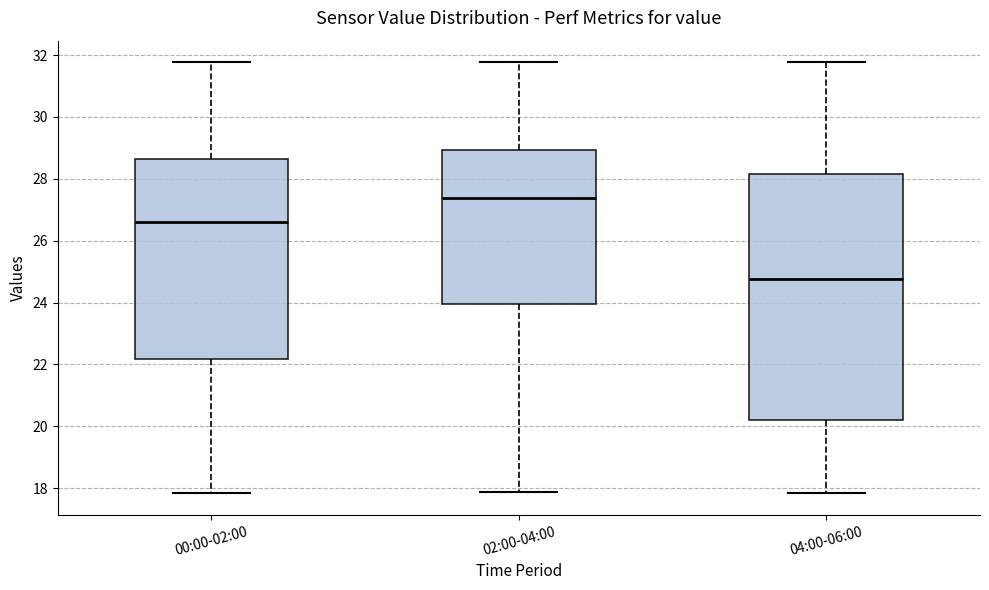

Reading left to right, transcribe this box plot: for each box, give where its median line is, the range the box spans, and where its two whiskers end, as read against the y-axis. The values are not printed on the chart, so give them approximately, as read against the axis.

00:00-02:00: median 26.6, box 22.2 to 28.6, whiskers 17.8 to 31.8
02:00-04:00: median 27.4, box 24.0 to 29.0, whiskers 17.8 to 31.8
04:00-06:00: median 24.8, box 20.2 to 28.2, whiskers 17.8 to 31.8